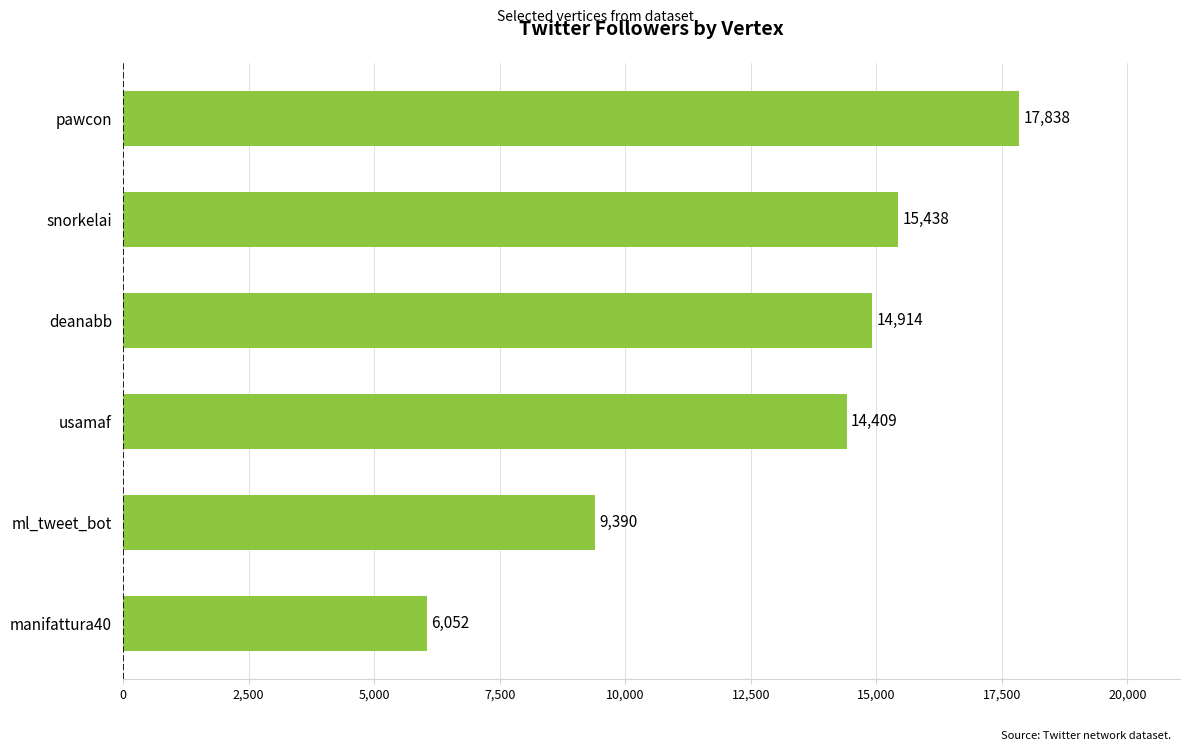

How many values are below 14914?

3